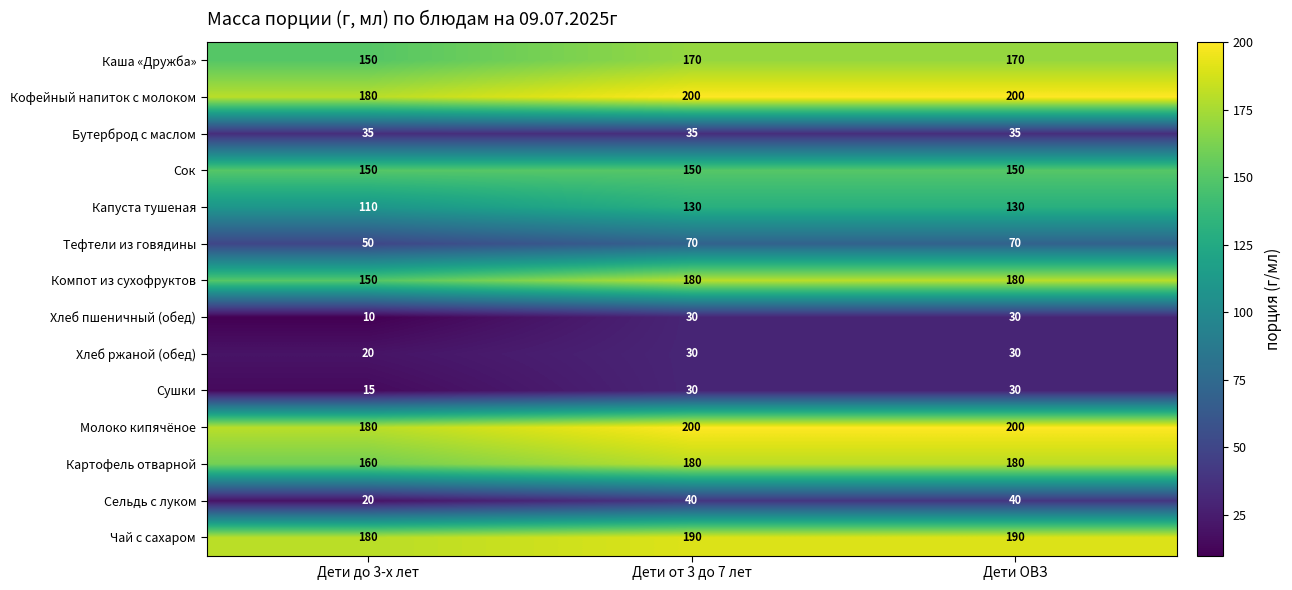

How many categories are shown in the chart?

3